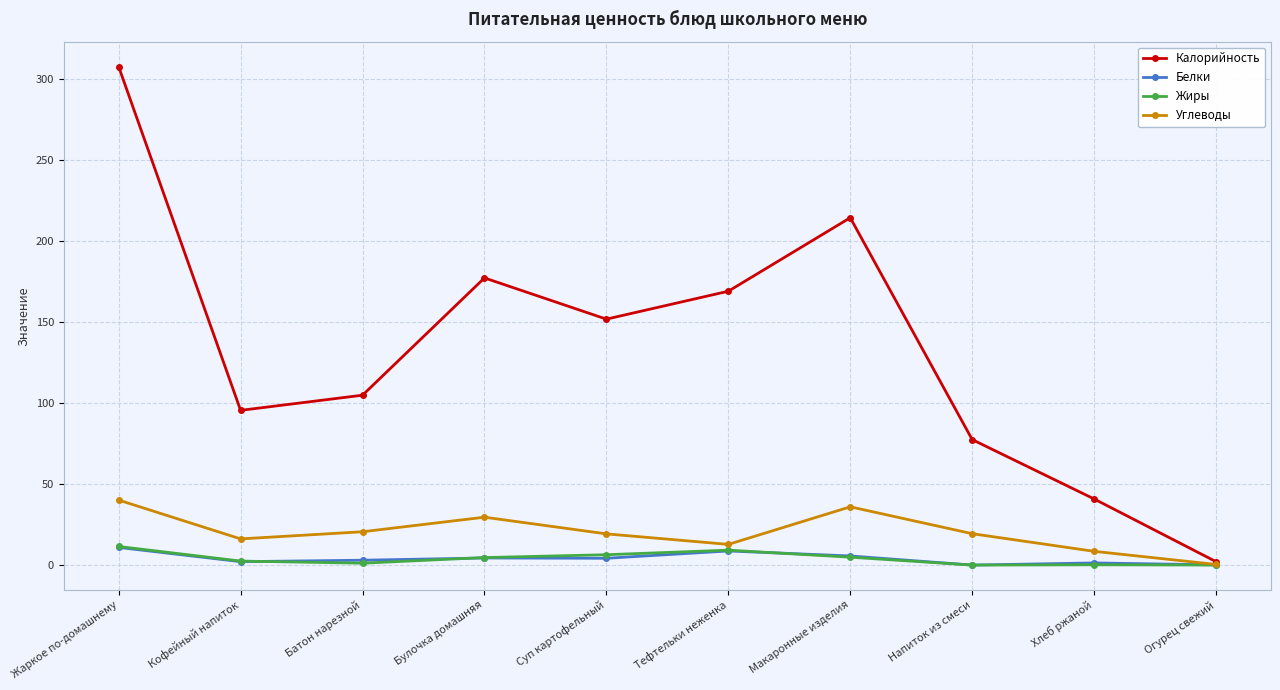

What is the value of the Белки point at the 3rd from the left?

3.0